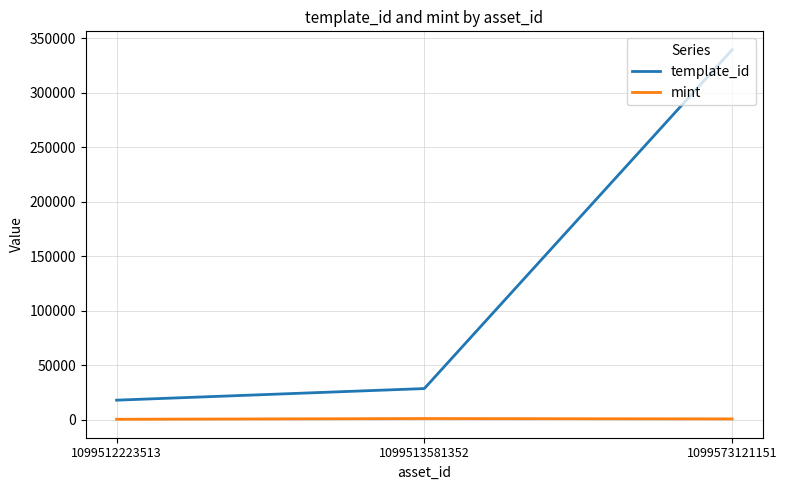

Which series has the widest spread of values?

template_id